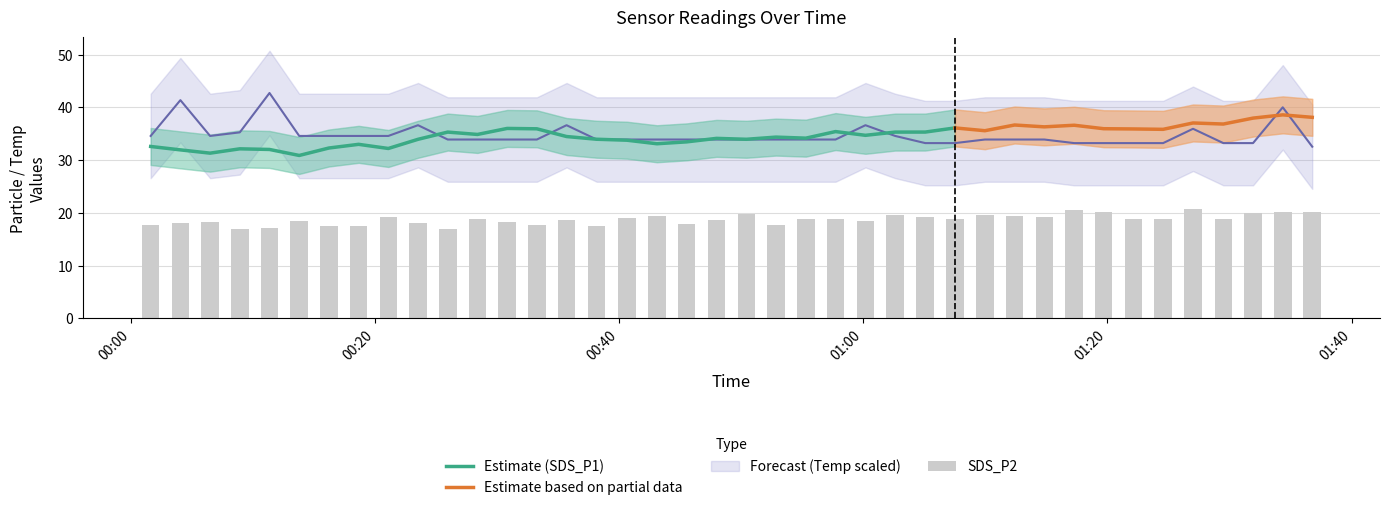

The SDS_P2 series shows 7.6 at 29. True or false?

False